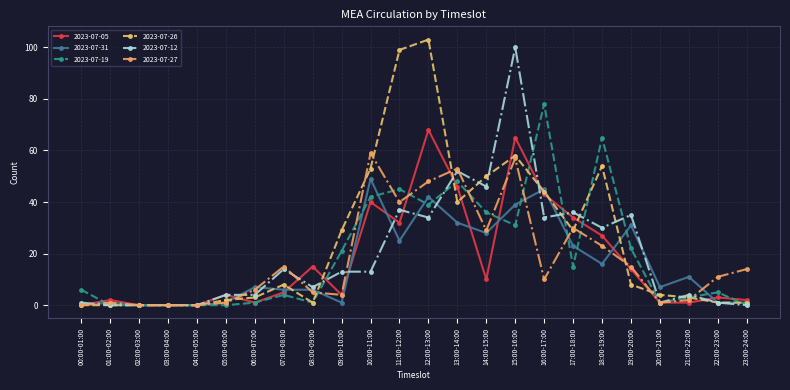

Reading right to left, extract all data points from this chart.

2023-07-05: 23:00-24:00=2	22:00-23:00=3	21:00-22:00=1	20:00-21:00=1	19:00-20:00=14	18:00-19:00=27	17:00-18:00=34	16:00-17:00=43	15:00-16:00=65	14:00-15:00=10	13:00-14:00=46	12:00-13:00=68	11:00-12:00=32	10:00-11:00=40	09:00-10:00=4	08:00-09:00=15	07:00-08:00=5	06:00-07:00=1	05:00-06:00=4	04:00-05:00=0	03:00-04:00=0	02:00-03:00=0	01:00-02:00=2	00:00-01:00=0
2023-07-31: 23:00-24:00=1	22:00-23:00=1	21:00-22:00=11	20:00-21:00=7	19:00-20:00=31	18:00-19:00=16	17:00-18:00=23	16:00-17:00=45	15:00-16:00=39	14:00-15:00=28	13:00-14:00=32	12:00-13:00=42	11:00-12:00=25	10:00-11:00=49	09:00-10:00=1	08:00-09:00=6	07:00-08:00=6	06:00-07:00=7	05:00-06:00=1	04:00-05:00=0	03:00-04:00=0	02:00-03:00=0	01:00-02:00=1	00:00-01:00=0
2023-07-19: 23:00-24:00=0	22:00-23:00=5	21:00-22:00=3	20:00-21:00=1	19:00-20:00=22	18:00-19:00=65	17:00-18:00=15	16:00-17:00=78	15:00-16:00=31	14:00-15:00=36	13:00-14:00=48	12:00-13:00=39	11:00-12:00=45	10:00-11:00=42	09:00-10:00=21	08:00-09:00=1	07:00-08:00=4	06:00-07:00=1	05:00-06:00=0	04:00-05:00=0	03:00-04:00=0	02:00-03:00=0	01:00-02:00=0	00:00-01:00=6
2023-07-26: 23:00-24:00=1	22:00-23:00=1	21:00-22:00=3	20:00-21:00=4	19:00-20:00=8	18:00-19:00=54	17:00-18:00=29	16:00-17:00=44	15:00-16:00=58	14:00-15:00=50	13:00-14:00=40	12:00-13:00=103	11:00-12:00=99	10:00-11:00=53	09:00-10:00=29	08:00-09:00=1	07:00-08:00=8	06:00-07:00=3	05:00-06:00=2	04:00-05:00=0	03:00-04:00=0	02:00-03:00=0	01:00-02:00=0	00:00-01:00=0
2023-07-12: 23:00-24:00=0	22:00-23:00=1	21:00-22:00=4	20:00-21:00=1	19:00-20:00=35	18:00-19:00=30	17:00-18:00=36	16:00-17:00=34	15:00-16:00=100	14:00-15:00=46	13:00-14:00=52	12:00-13:00=34	11:00-12:00=37	10:00-11:00=13	09:00-10:00=13	08:00-09:00=7	07:00-08:00=14	06:00-07:00=4	05:00-06:00=4	04:00-05:00=0	03:00-04:00=0	02:00-03:00=0	01:00-02:00=0	00:00-01:00=1
2023-07-27: 23:00-24:00=14	22:00-23:00=11	21:00-22:00=2	20:00-21:00=1	19:00-20:00=15	18:00-19:00=23	17:00-18:00=30	16:00-17:00=10	15:00-16:00=57	14:00-15:00=29	13:00-14:00=53	12:00-13:00=48	11:00-12:00=40	10:00-11:00=59	09:00-10:00=4	08:00-09:00=5	07:00-08:00=15	06:00-07:00=6	05:00-06:00=1	04:00-05:00=0	03:00-04:00=0	02:00-03:00=0	01:00-02:00=1	00:00-01:00=0